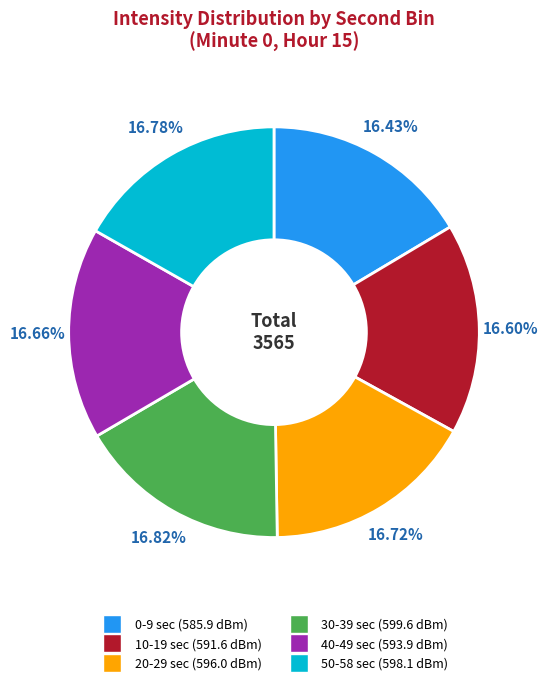

Does any single category account for the majority?

No